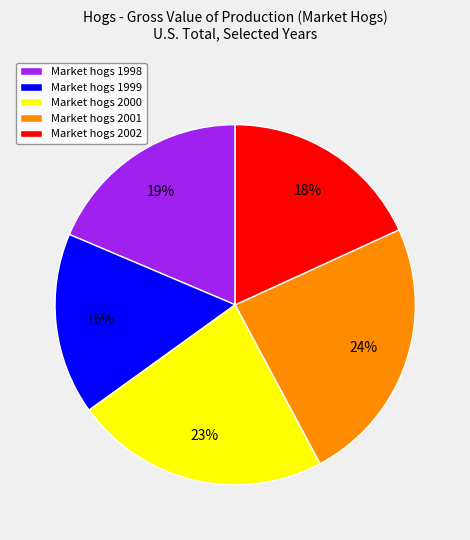

To the nearest percent, what is the combined percentage of Market hogs 1999 and Market hogs 1998?

35%